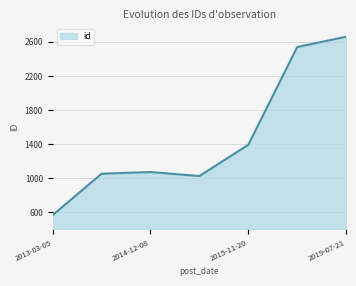

What is the greatest value displayed?

2660